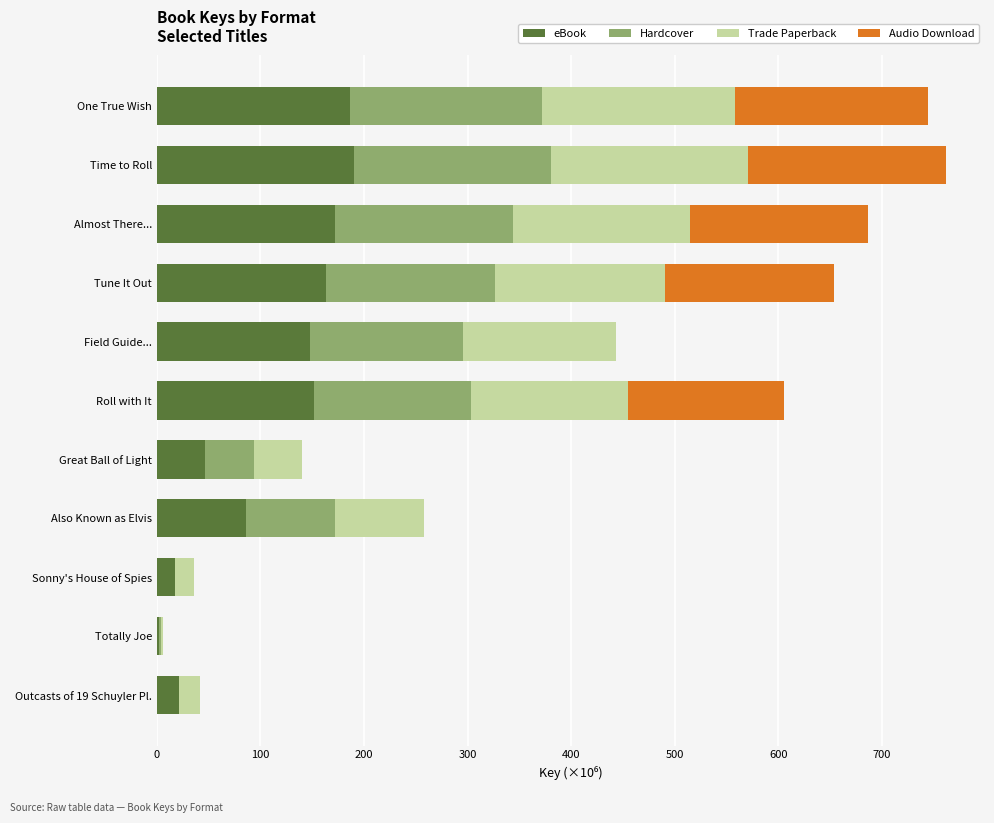

What is the maximum value for eBook?

190.3